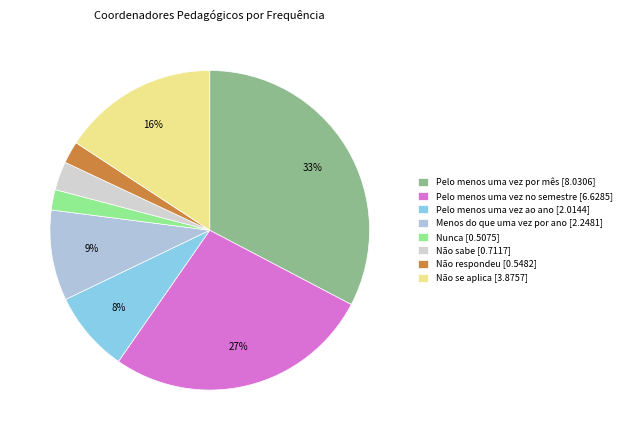

Which category has the biggest portion of the pie?

Pelo menos uma vez por mês